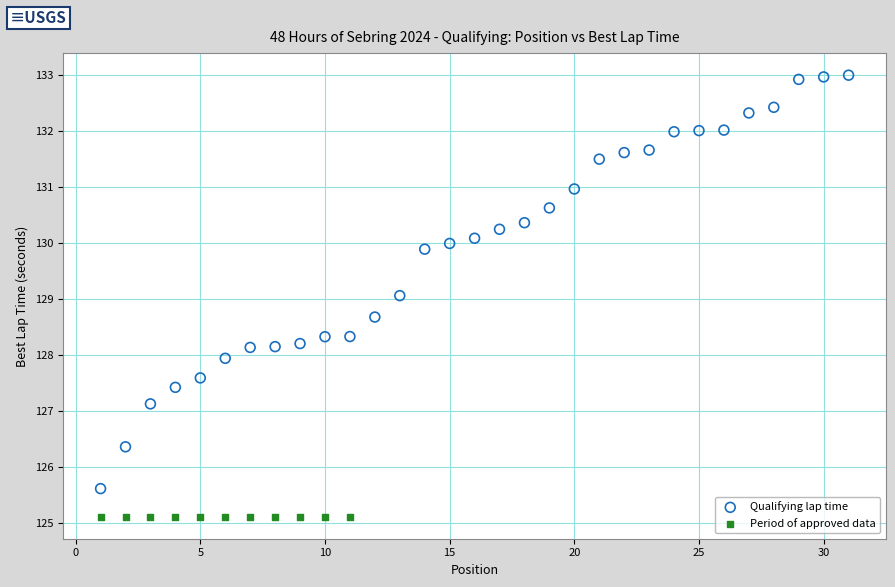

Which series reaches the minimum Y coordinate?

Period of approved data